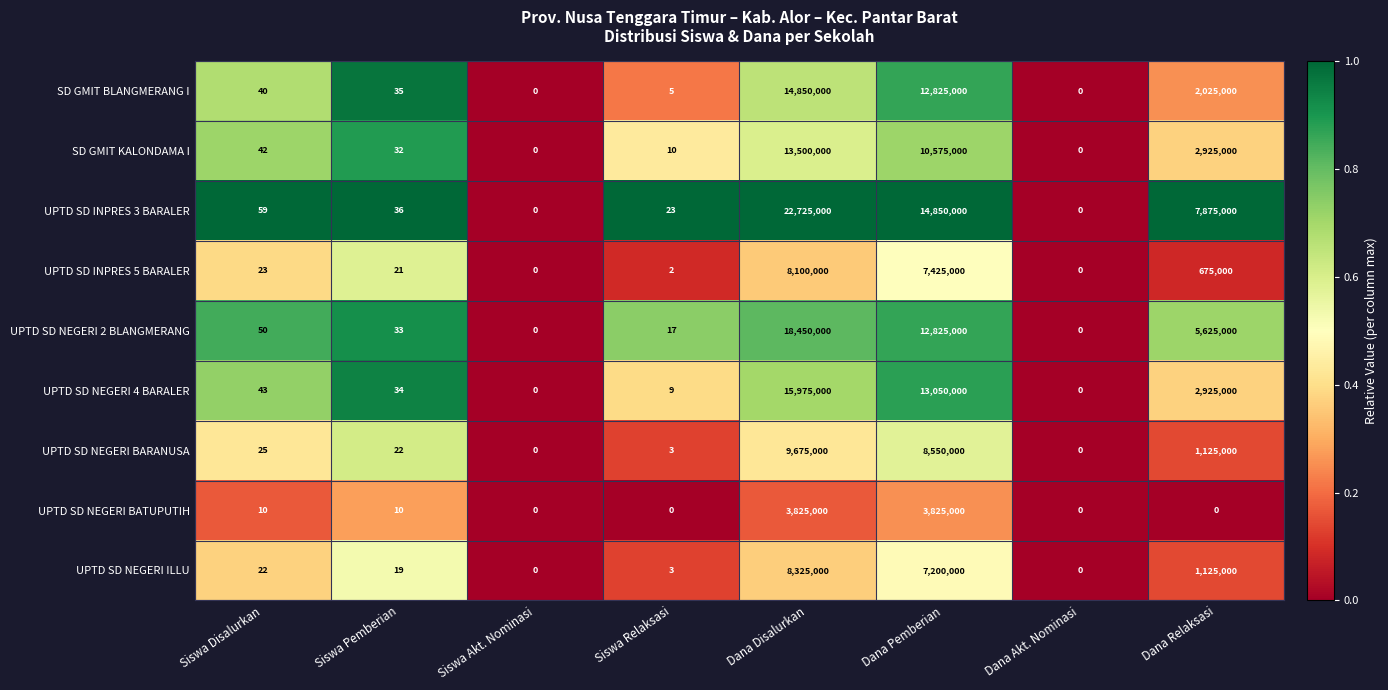

At how many categories does at least one series exceed 5665174?

3